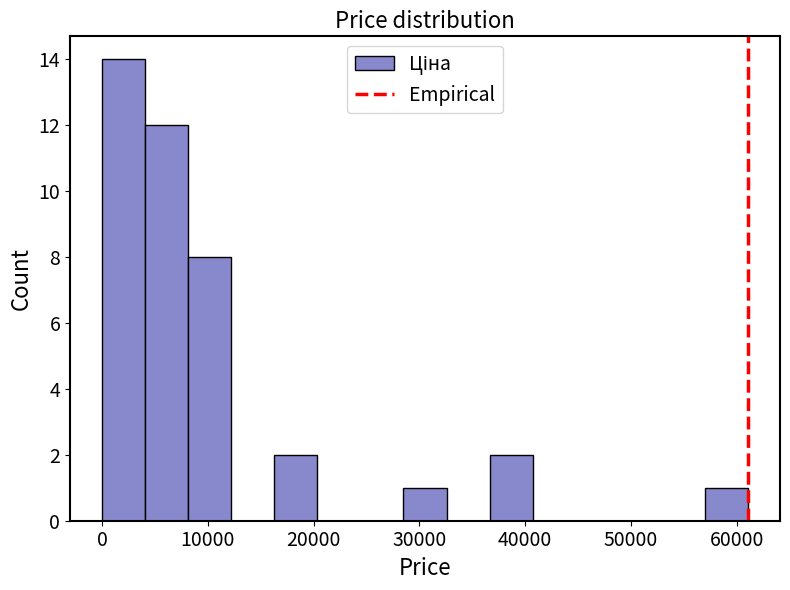

How tall is the bar that spans 16000 to 20000 on the x-axis? Neither the bar edges nor the heights are printed on the chart, so give them approximately, as read against the axes.

2